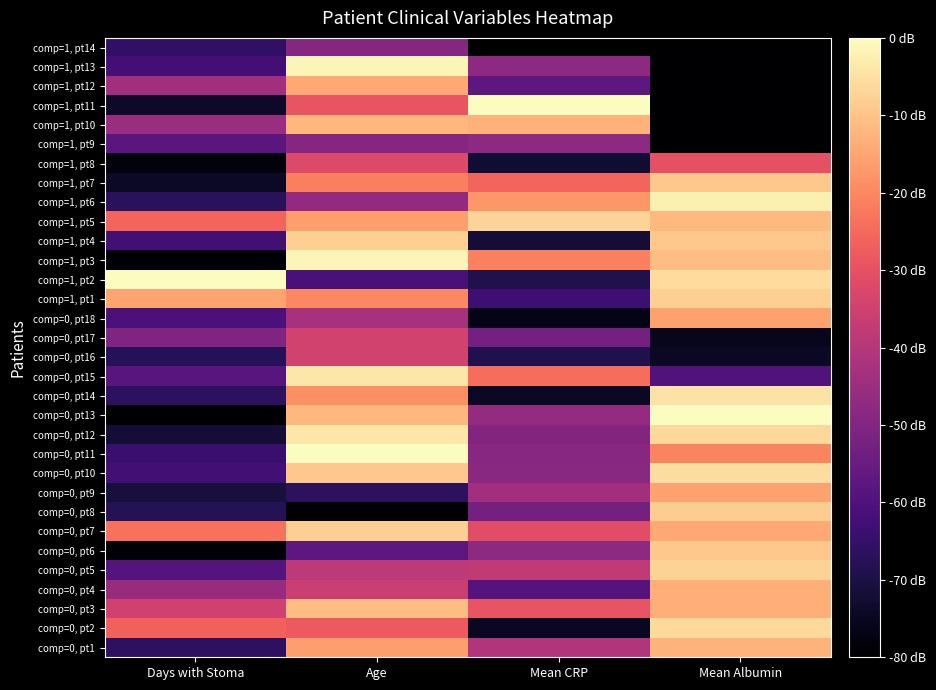

Rank the series at Mean Albumin from lowest to highest value.

comp=1, pt9, comp=1, pt10, comp=1, pt11, comp=1, pt12, comp=1, pt13, comp=1, pt14, comp=0, pt17, comp=0, pt16, comp=0, pt15, comp=1, pt8, comp=0, pt11, comp=0, pt18, comp=0, pt9, comp=0, pt7, comp=0, pt3, comp=0, pt4, comp=0, pt1, comp=1, pt5, comp=1, pt3, comp=0, pt6, comp=1, pt4, comp=1, pt7, comp=0, pt8, comp=1, pt1, comp=0, pt5, comp=0, pt12, comp=0, pt2, comp=1, pt2, comp=0, pt10, comp=0, pt14, comp=1, pt6, comp=0, pt13